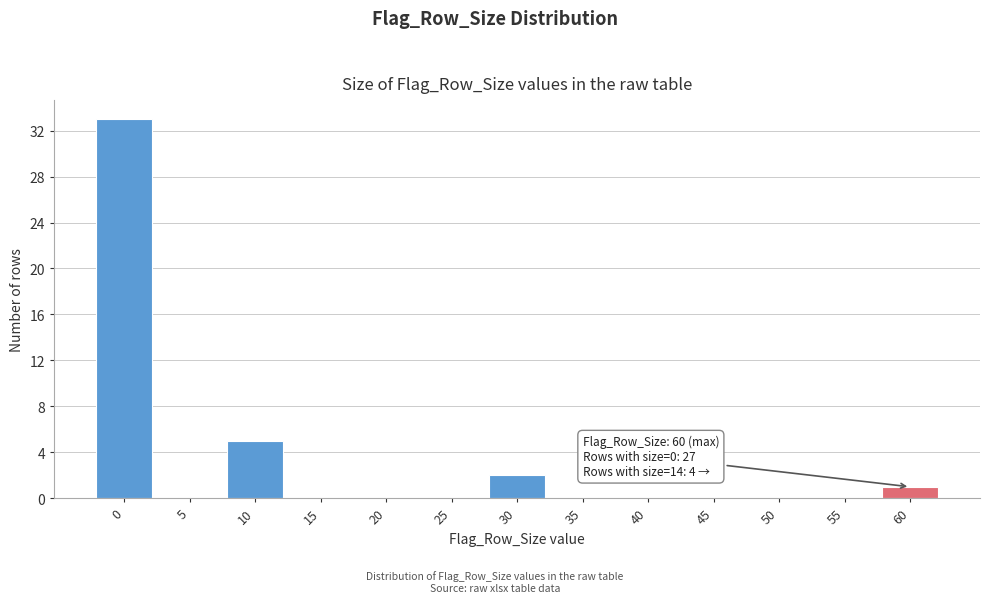

Reading left to right, transcribe all the data shown in this chart.

0=33	5=0	10=5	15=0	20=0	25=0	30=2	35=0	40=0	45=0	50=0	55=0	60=1